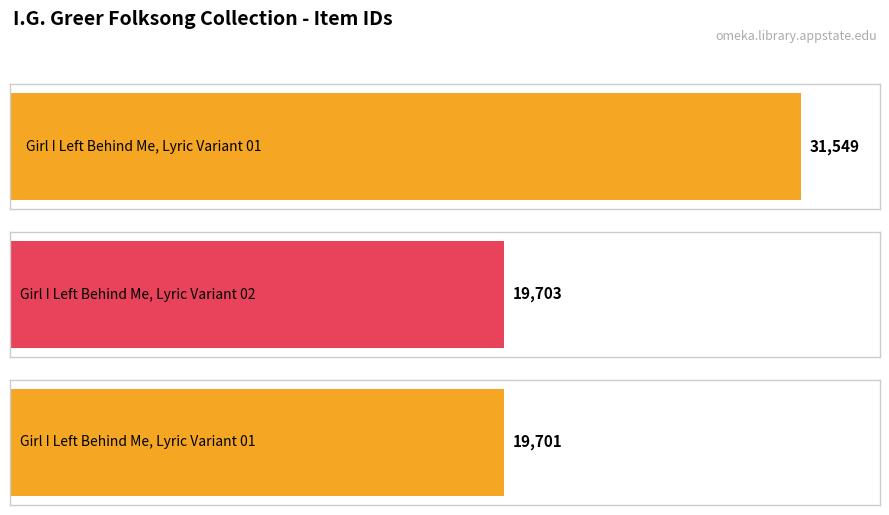

Between Girl I Left Behind Me, Lyric Variant 02 (19703) and Girl I Left Behind Me, Lyric Variant 01 (31549), which is larger?

Girl I Left Behind Me, Lyric Variant 01 (31549)